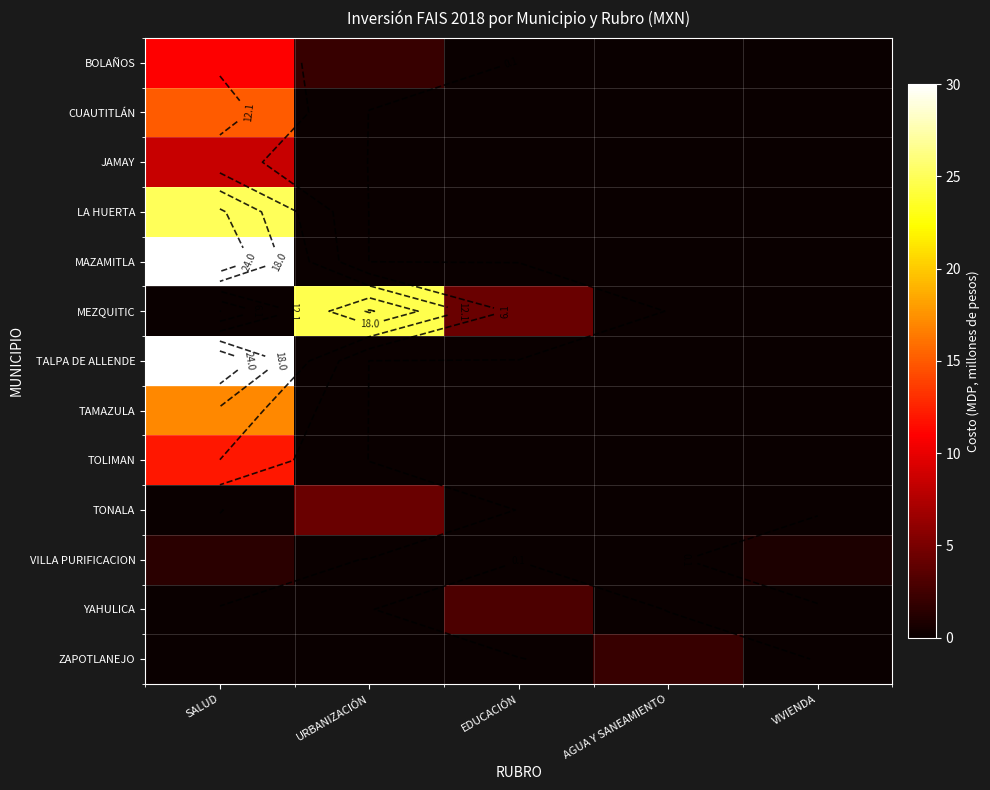

Which series has the largest total across all categories?

MAZAMITLA